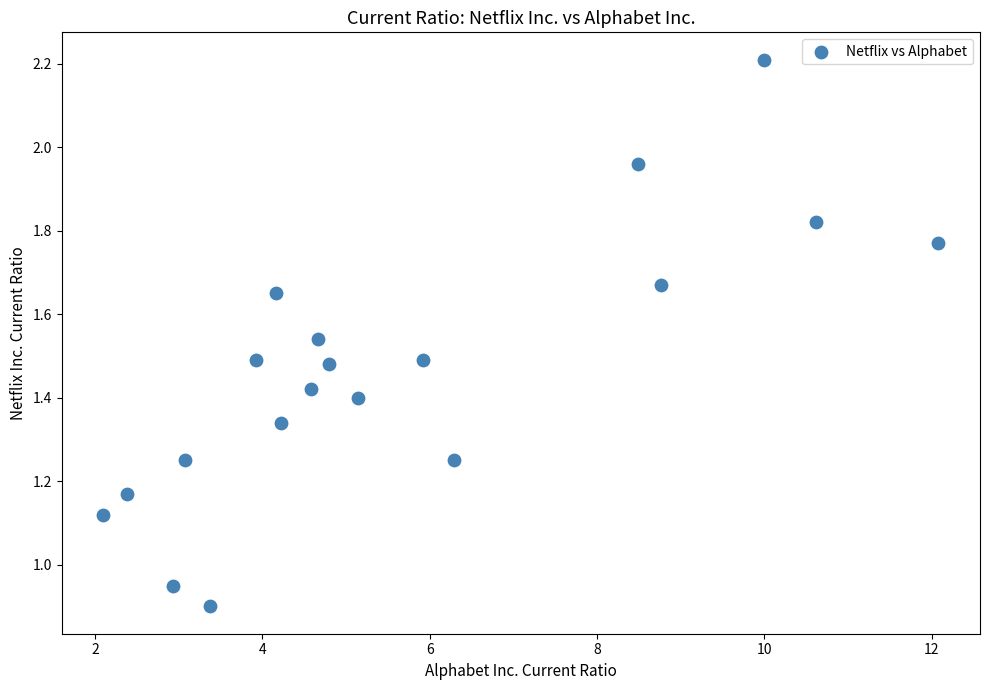

What is the range of X values (max minus min)?

10.0